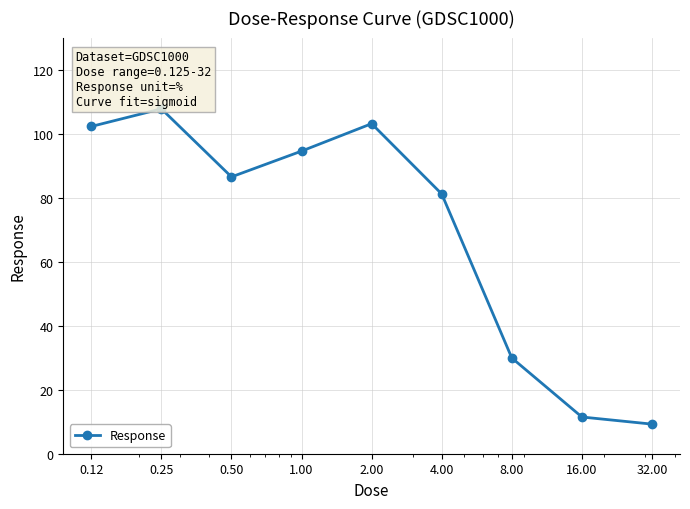

Reading left to right, extract all data points from this chart.

102.2	107.7	86.5	94.5	103.1	81.1	29.9	11.5	9.2